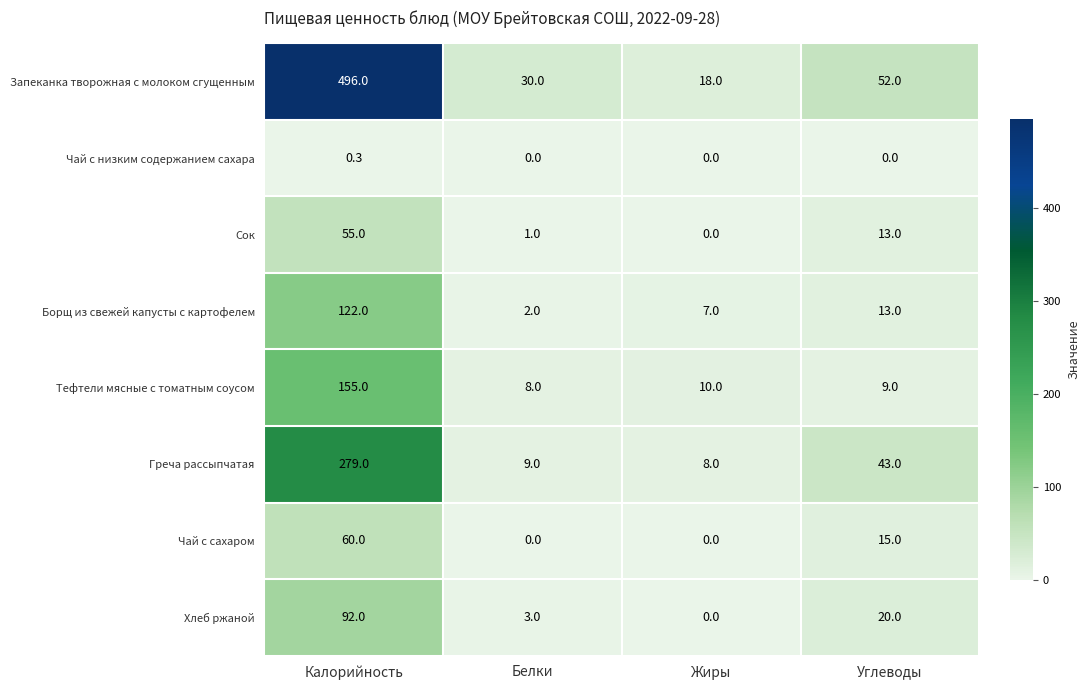

At which category is the sum across all series the highest?

Калорийность